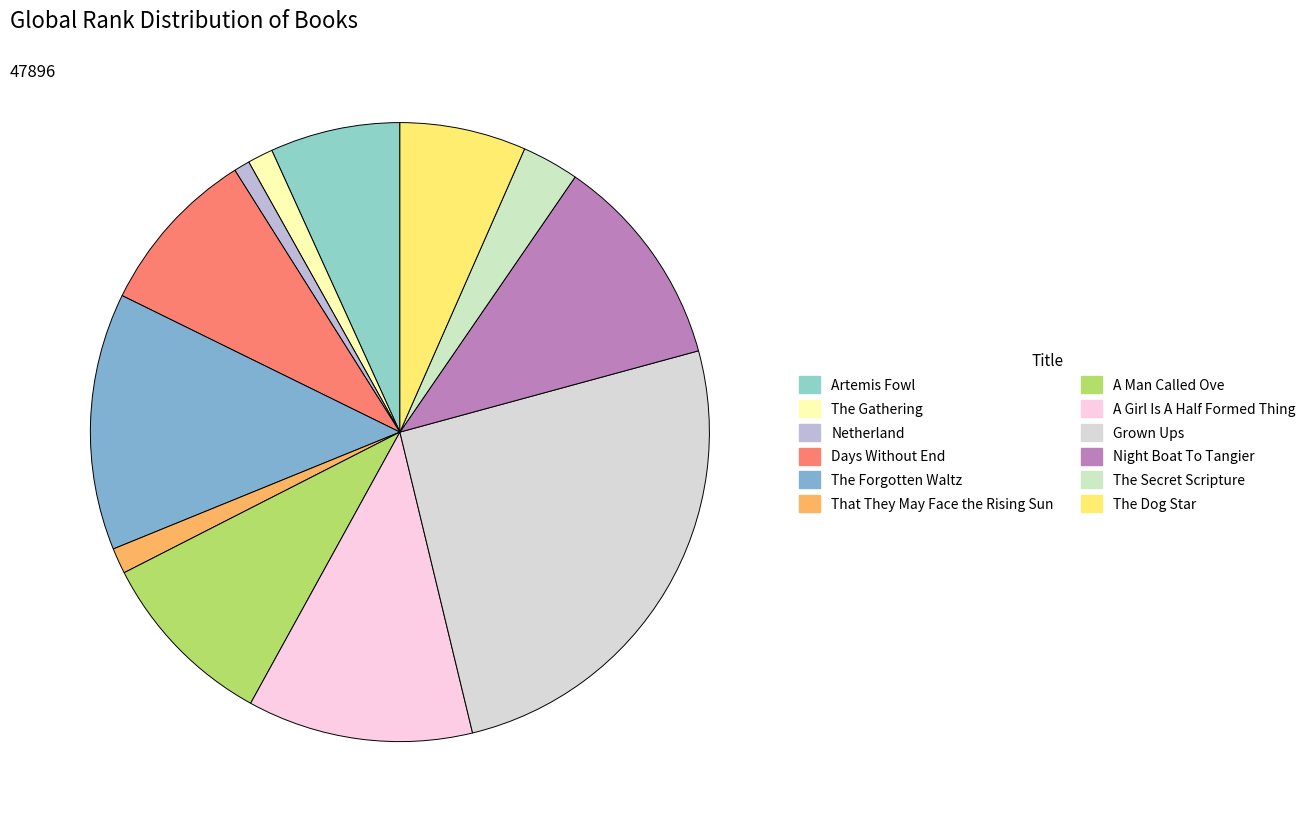

To the nearest percent, what is the difference between the largest and smallest slice percentages?

25%